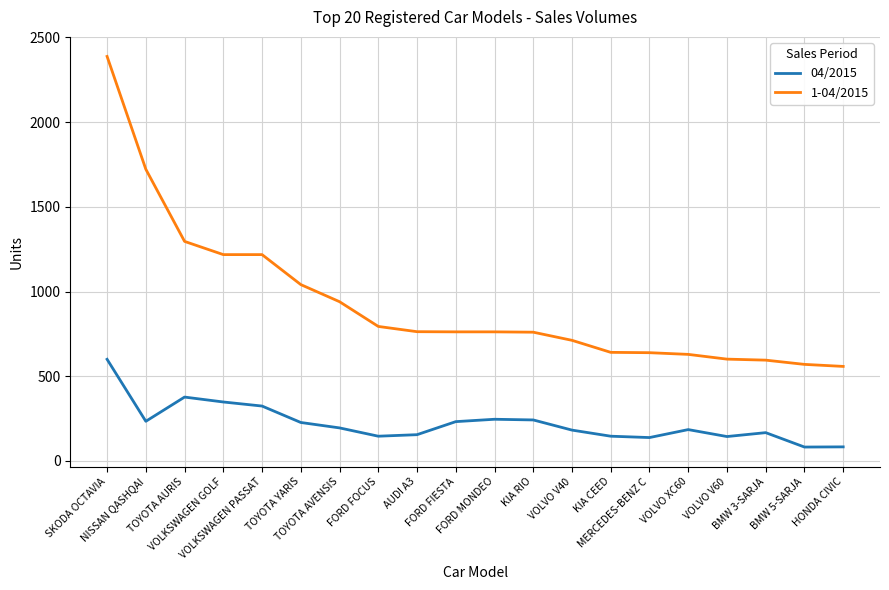

Does the chart have visible grid lines?

Yes